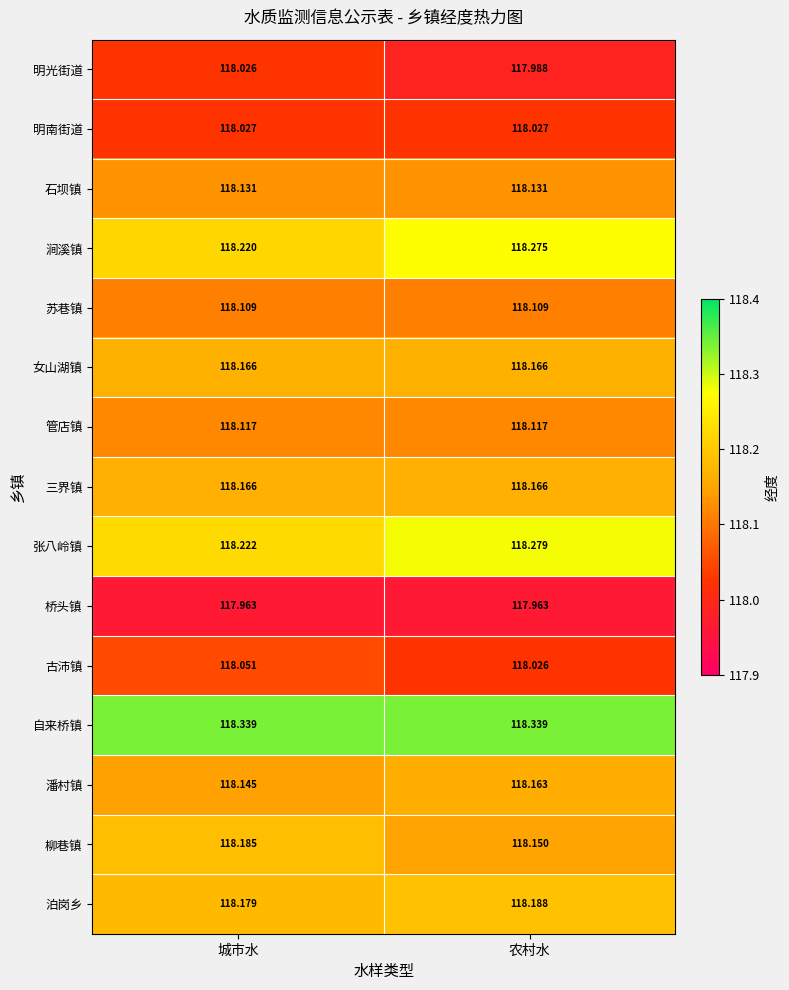

Which series has the largest total across all categories?

自来桥镇